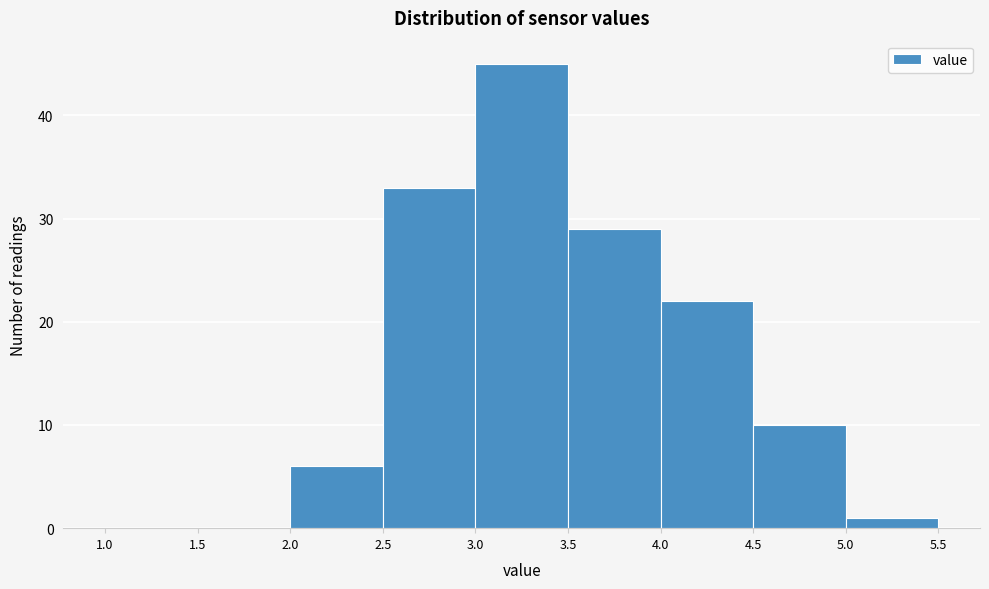

Reading left to right, list every bar in this chart as the range it spans on the x-axis followed by its height. The values are not printed on the chart, so give them approximately, as read against the axis.

1.0 to 1.5: 0
1.5 to 2.0: 0
2.0 to 2.5: 6
2.5 to 3.0: 33
3.0 to 3.5: 45
3.5 to 4.0: 29
4.0 to 4.5: 22
4.5 to 5.0: 10
5.0 to 5.5: 1